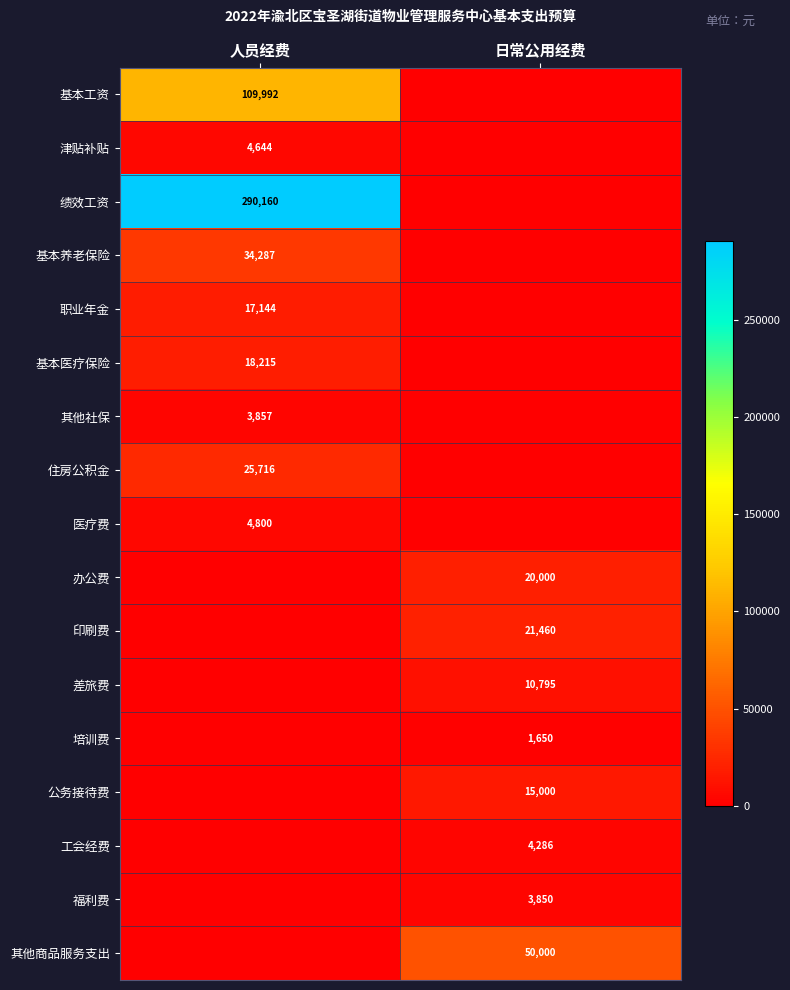

Is the value of 基本养老保险 at 人员经费 greater than the value of 福利费 at 日常公用经费?

Yes